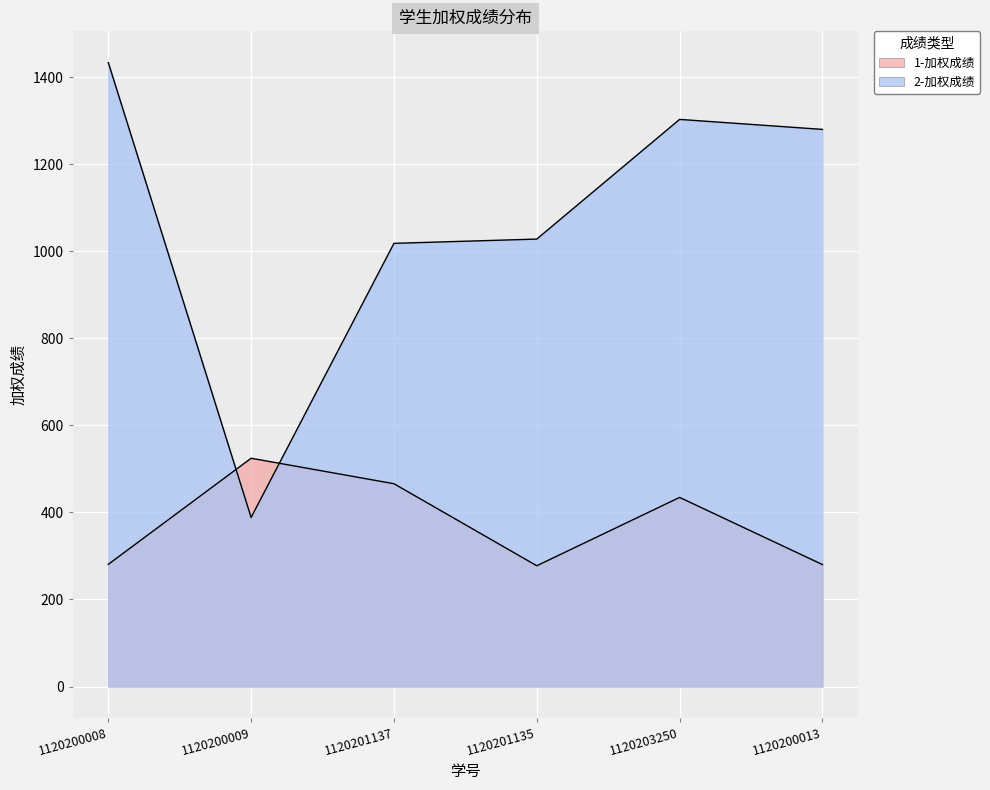

What is the total value across all series at 1120203250?

1737.5